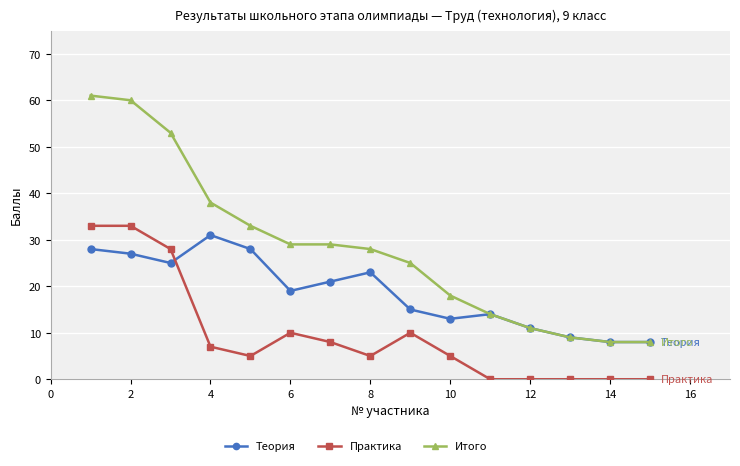

Which series has the largest total across all categories?

Итого